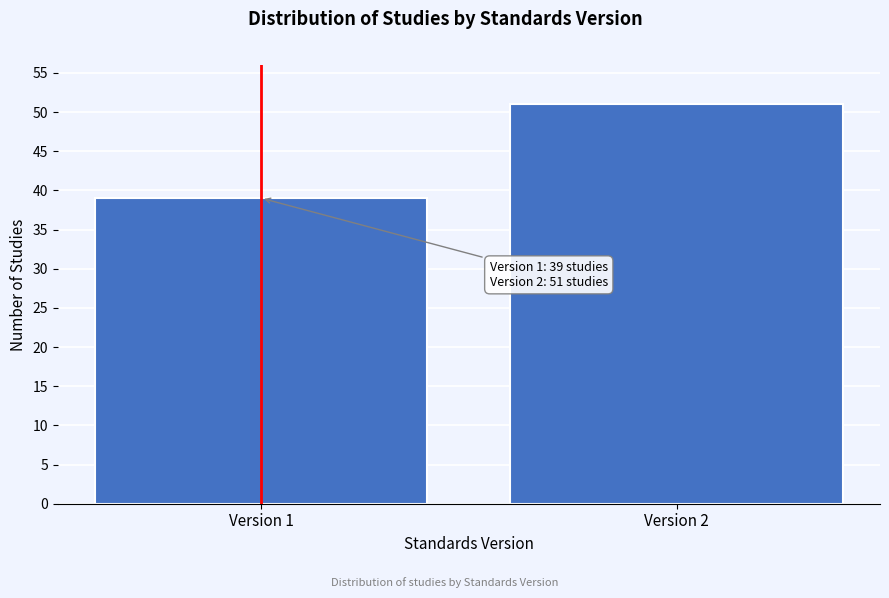

Reading left to right, what are all the values shown in this chart?

Version 1=39	Version 2=51